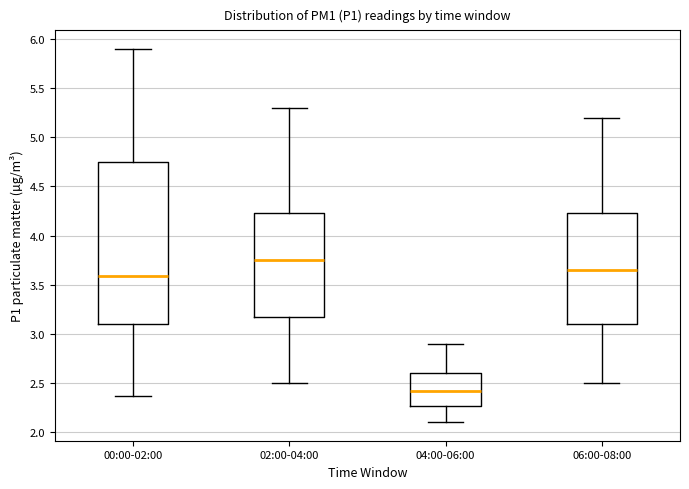

Reading left to right, transcribe this box plot: for each box, give where its median line is, the range the box spans, and where its two whiskers end, as read against the y-axis. The values are not printed on the chart, so give them approximately, as read against the axis.

00:00-02:00: median 3.60, box 3.10 to 4.75, whiskers 2.35 to 5.90
02:00-04:00: median 3.75, box 3.20 to 4.25, whiskers 2.50 to 5.30
04:00-06:00: median 2.40, box 2.25 to 2.60, whiskers 2.10 to 2.90
06:00-08:00: median 3.65, box 3.10 to 4.25, whiskers 2.50 to 5.20